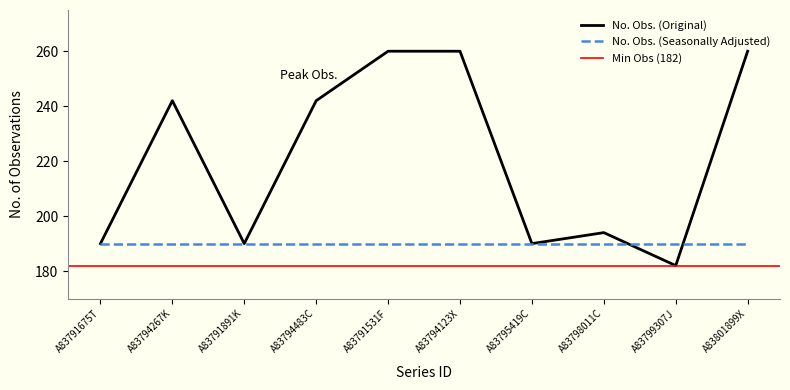

True or false: there are more than 2 points higher than both neighbors.

False